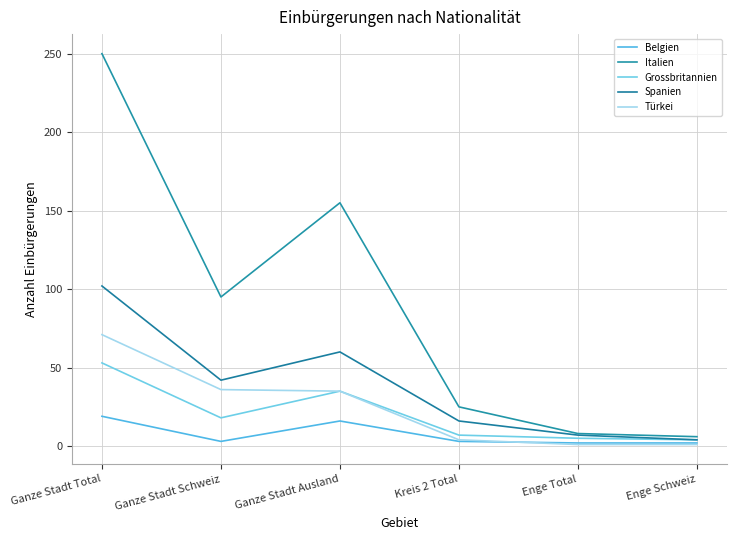

At how many categories does at least one series exceed 177?

1